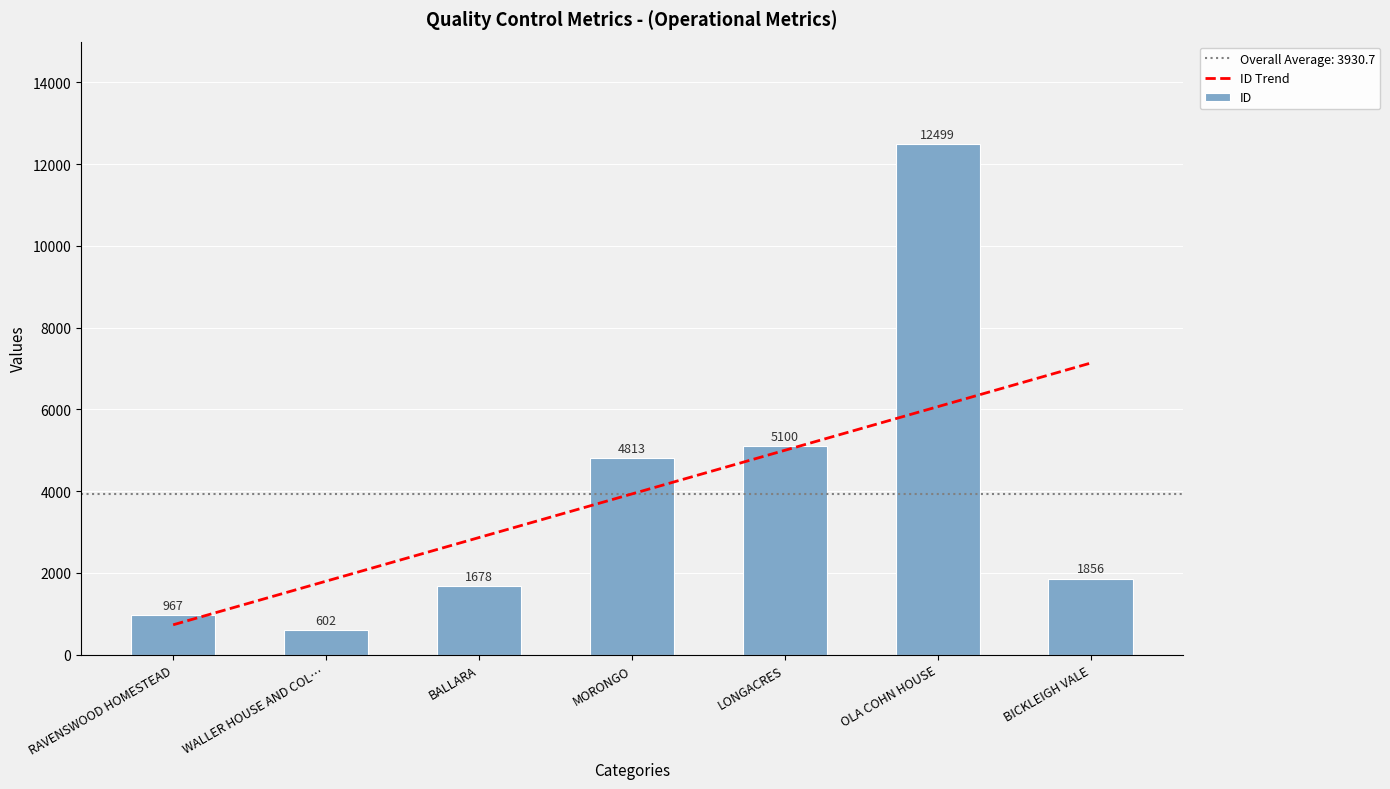

What is the total value across all series at BALLARA?

4541.5